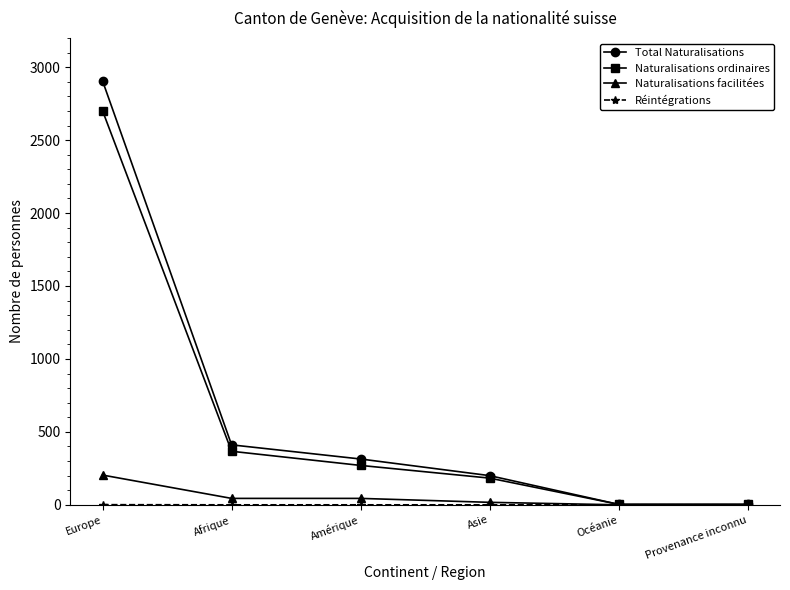

Which series has the largest total across all categories?

Total Naturalisations